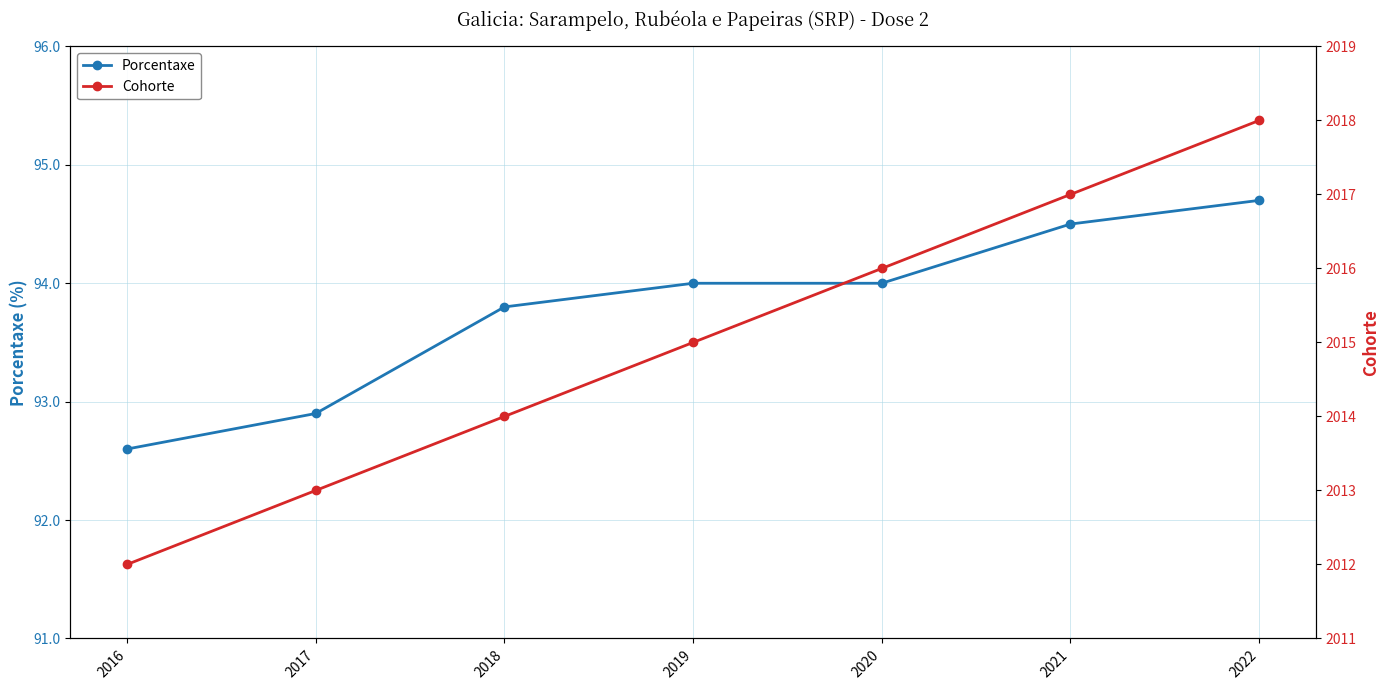

What is the value of the Porcentaxe point at the 7th from the left?

94.7